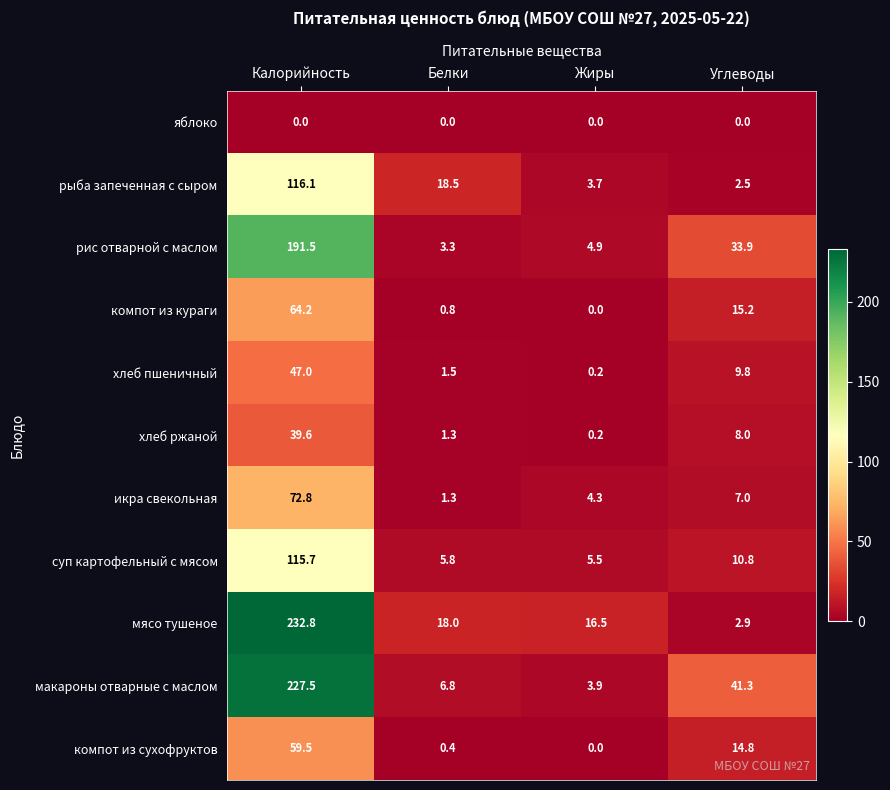

What is the difference between the second highest and minimum values in the компот из сухофруктов series?

14.8